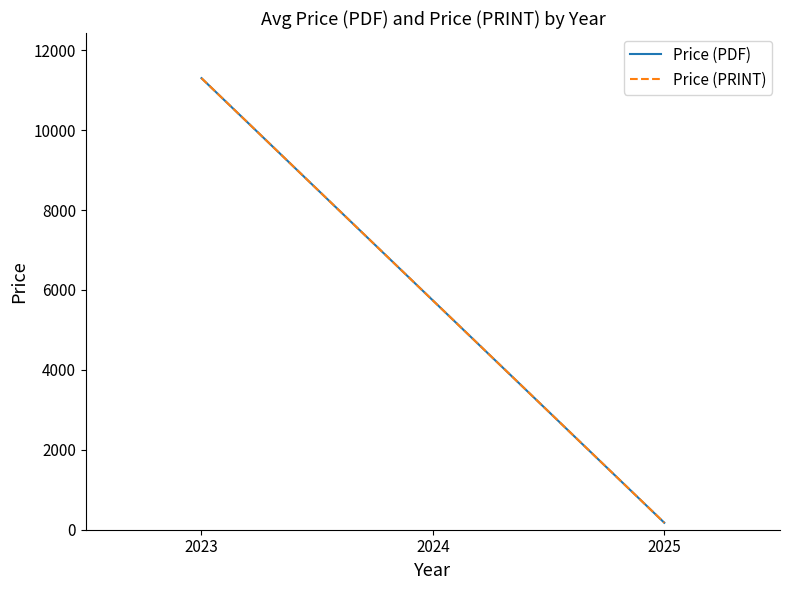

How many series are shown in this chart?

2